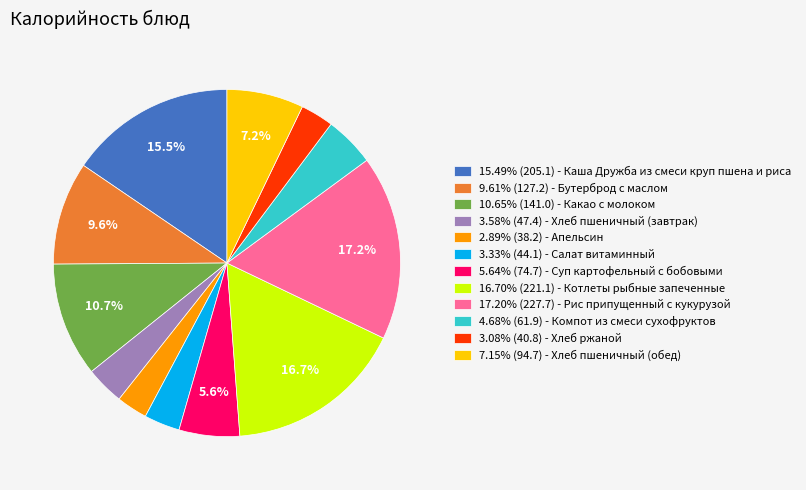

Combined, what portion of the pie is 17.20% (227.7) - Рис припущенный с кукурузой and 15.49% (205.1) - Каша Дружба из смеси круп пшена и риса?

32.7%